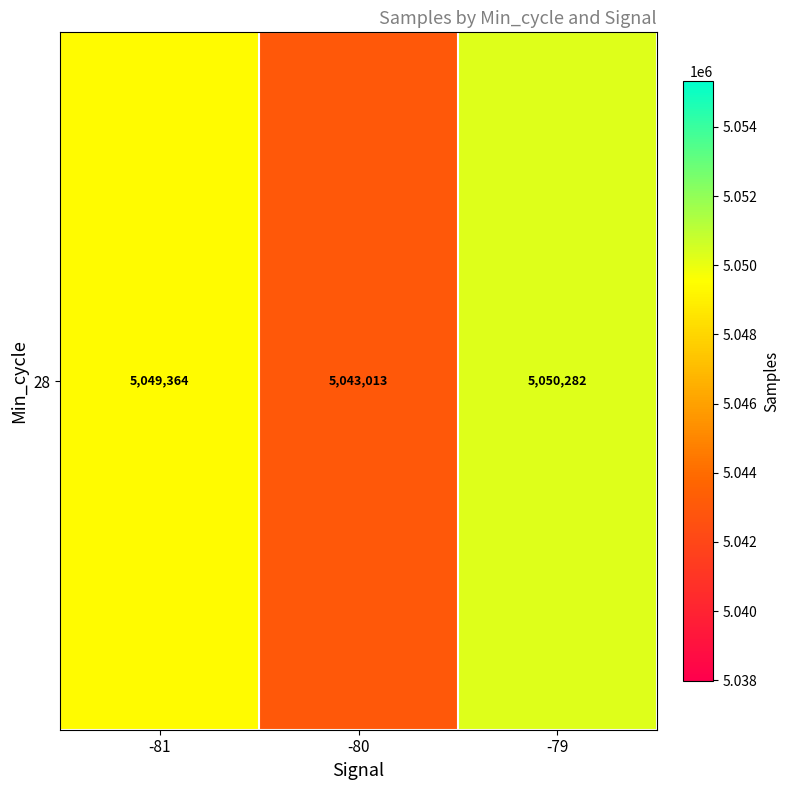

Where is the data nearest to the value 5046647?

-81